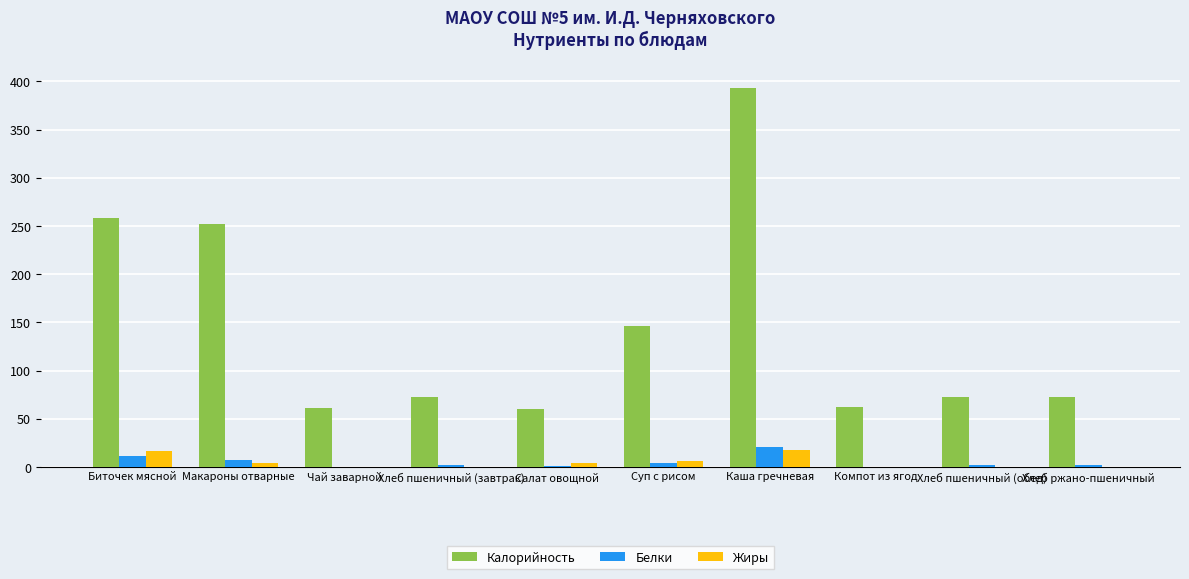

Which series changed the most between Суп с рисом and Каша гречневая?

Калорийность